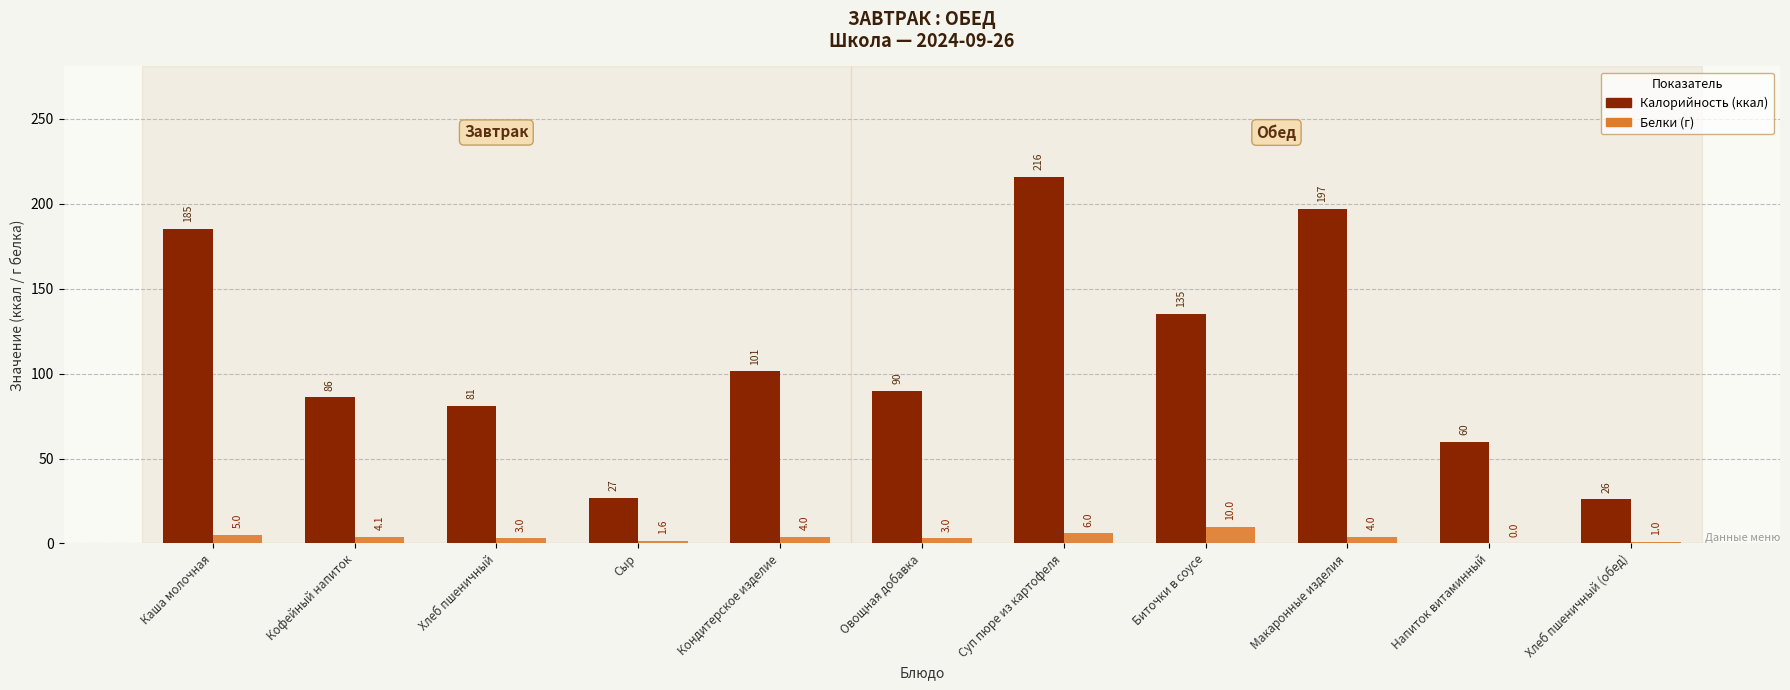

What is the spread (max minus min) of values at Хлеб пшеничный?

78.0